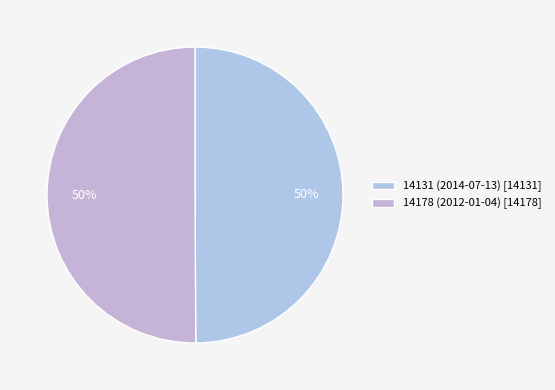

Combined, what portion of the pie is 14178 (2012-01-04) and 14131 (2014-07-13)?

100.0%